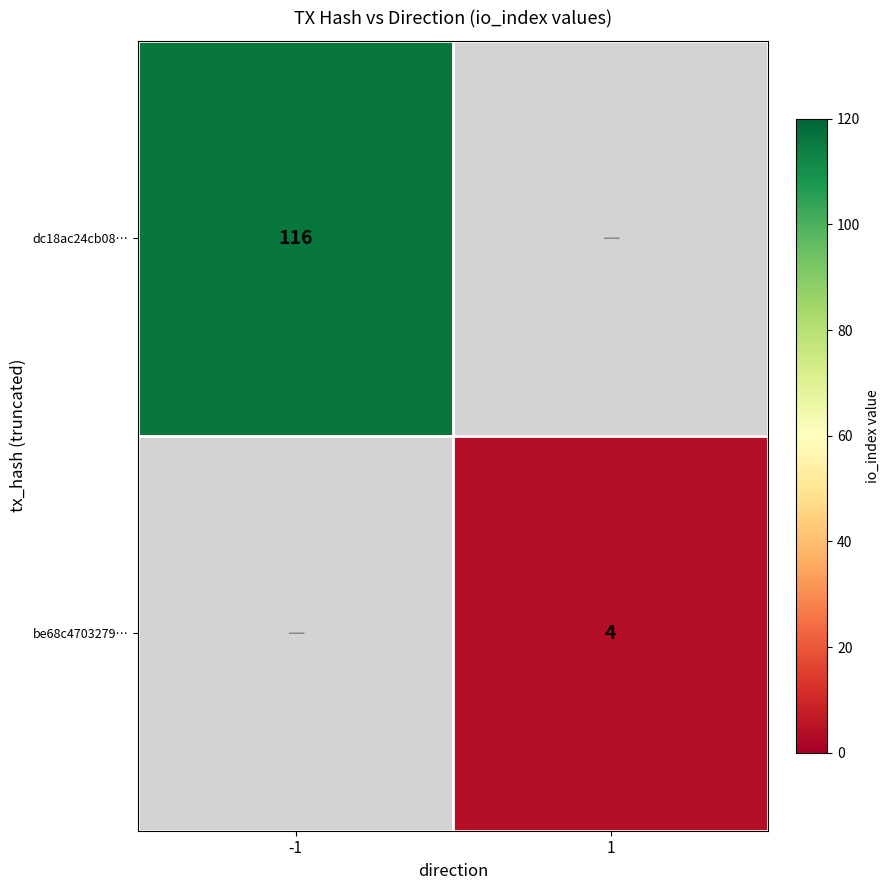

Is it true that dc18ac24cb08… equals 116 at -1?

True